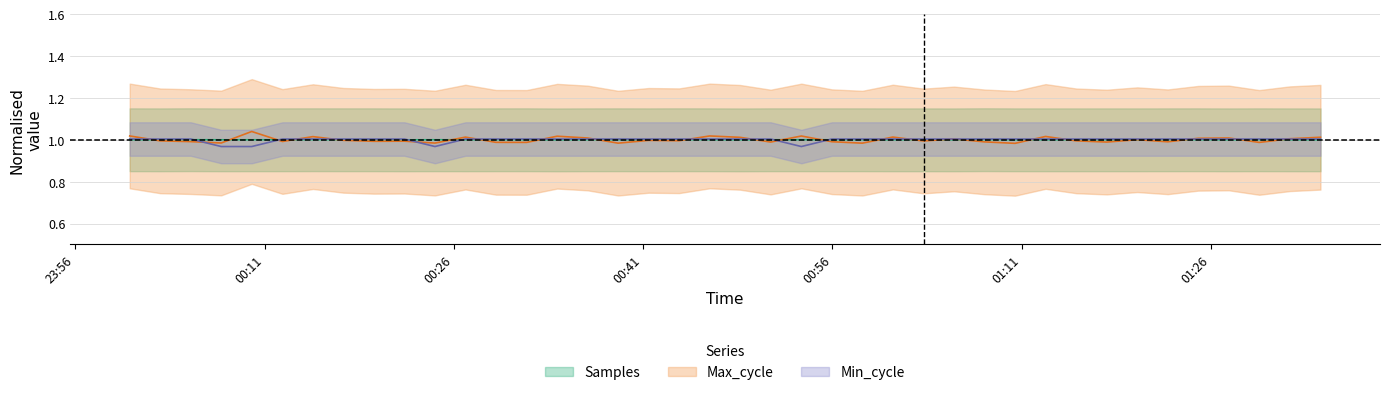

What is the maximum value shown in the chart?

1.0